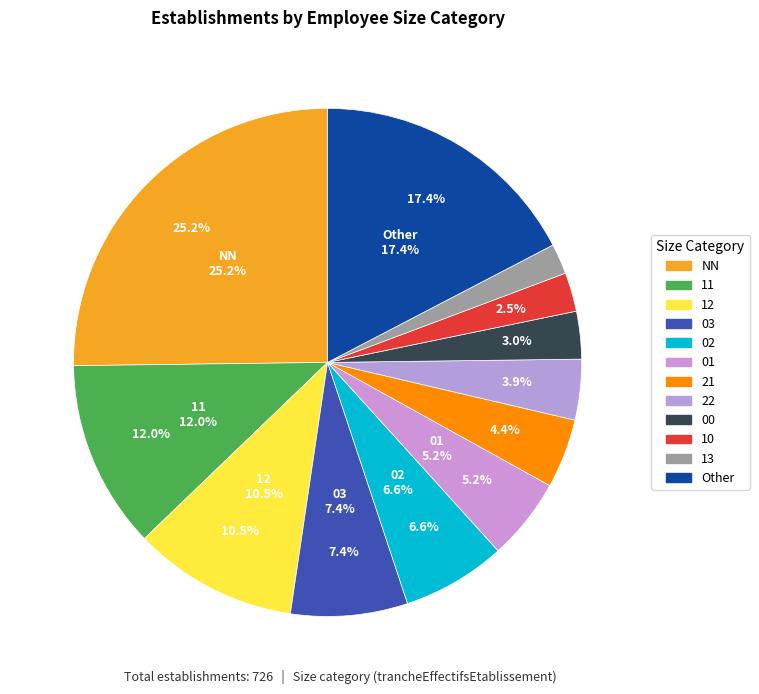

What is the smallest slice in the pie chart?

13